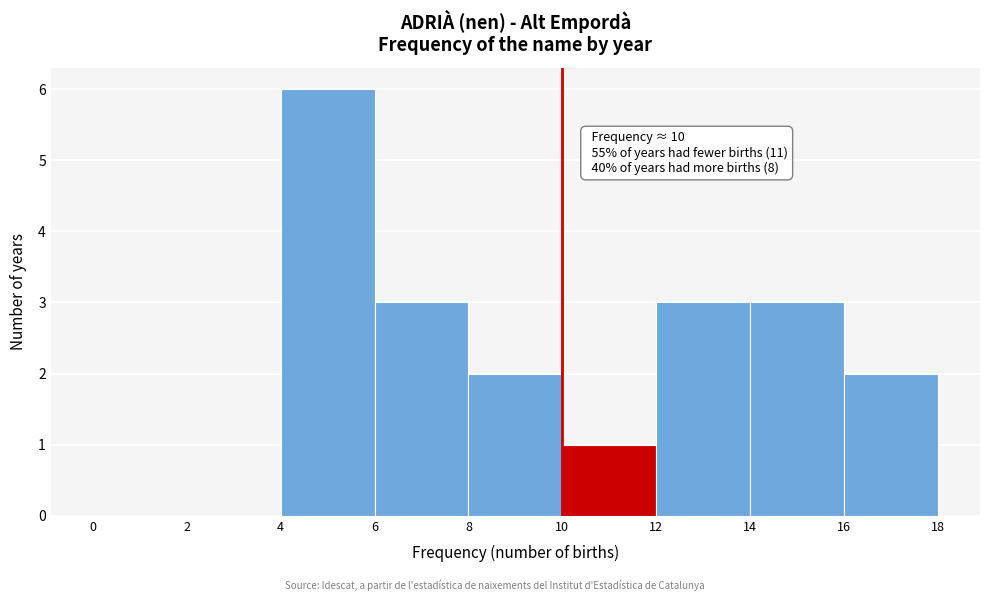

Over which range of the x-axis is the bar tallest?

4 to 6